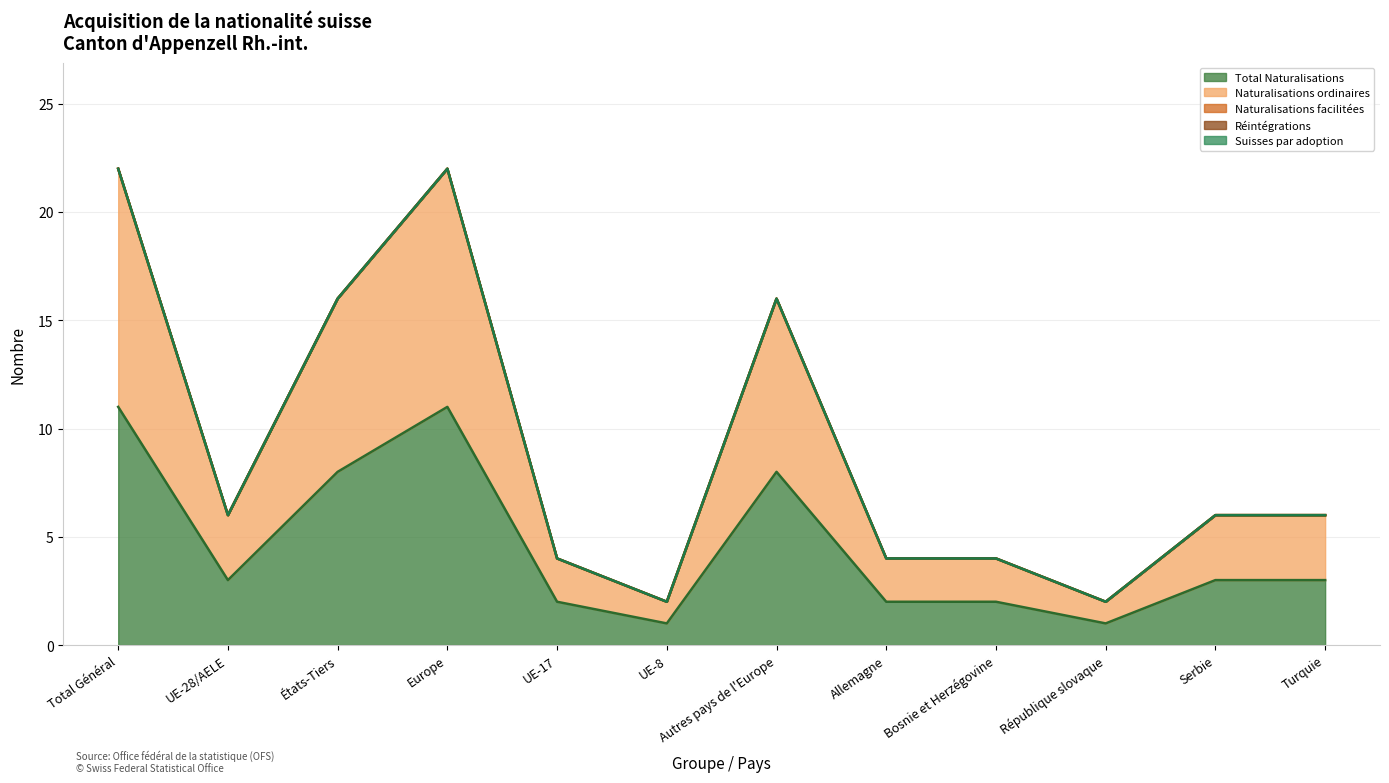

Is the value of Total Naturalisations at États-Tiers greater than the value of Naturalisations ordinaires at UE-28/AELE?

Yes